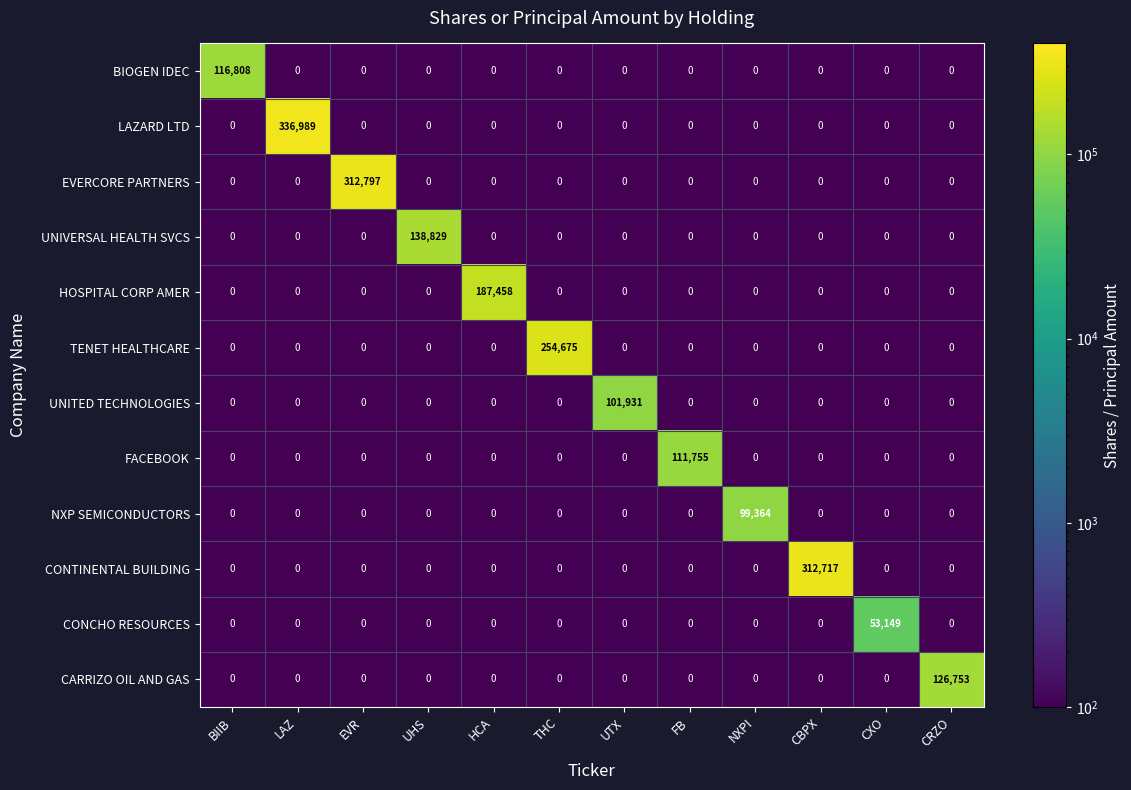

What is the sum of all HOSPITAL CORP AMER values?

187458